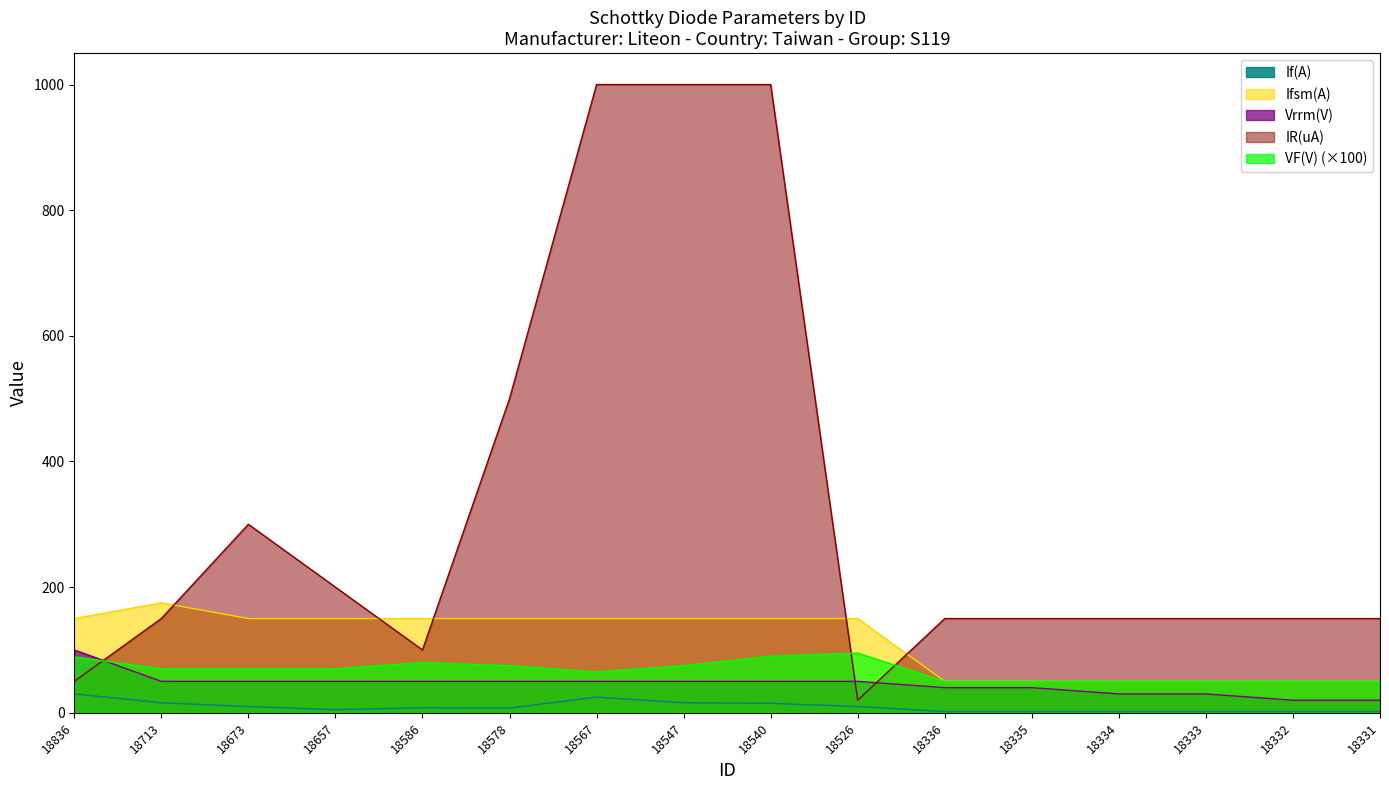

What is the difference between the Vrrm(V) values at 18331 and 18657?

30.0